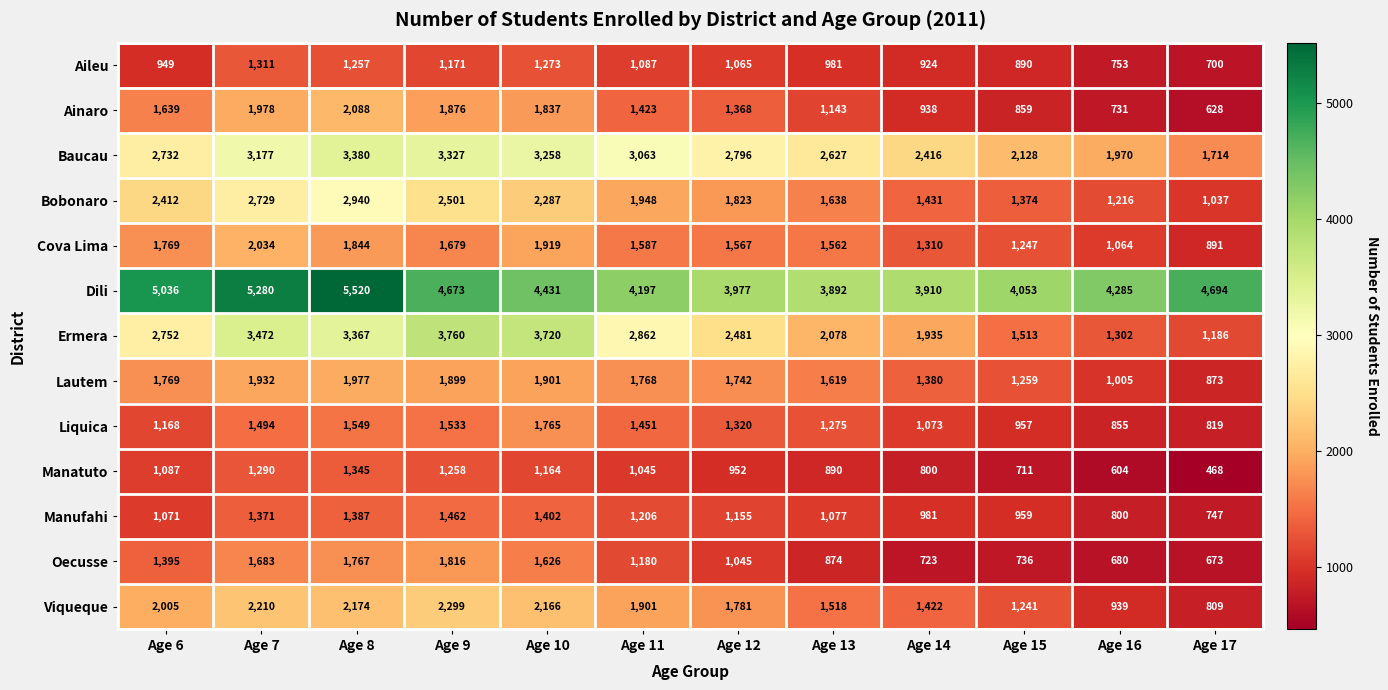

How many data points in Dili are less than 4431?

6